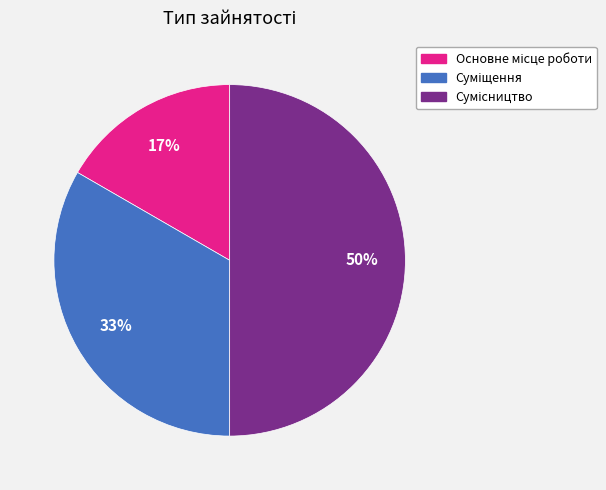

Approximately how many times larger is the value at Основне місце роботи compared to Суміщення?

0.5